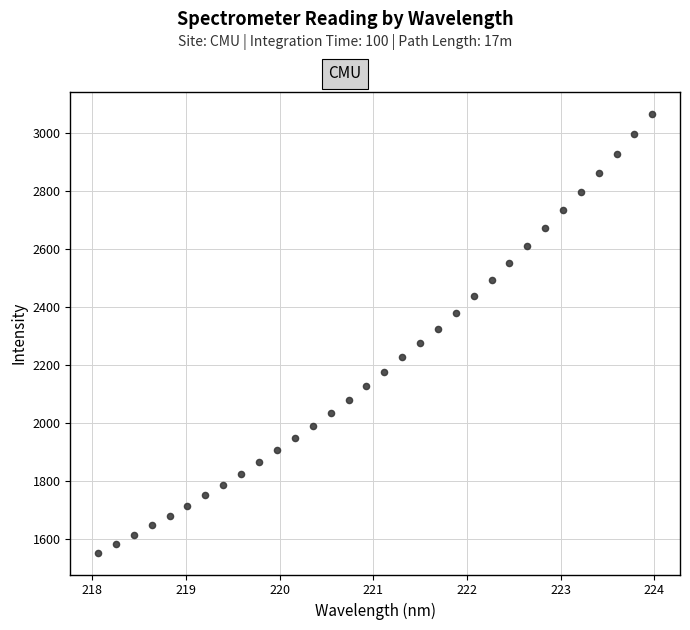

What is the range of X values (max minus min)?

5.9